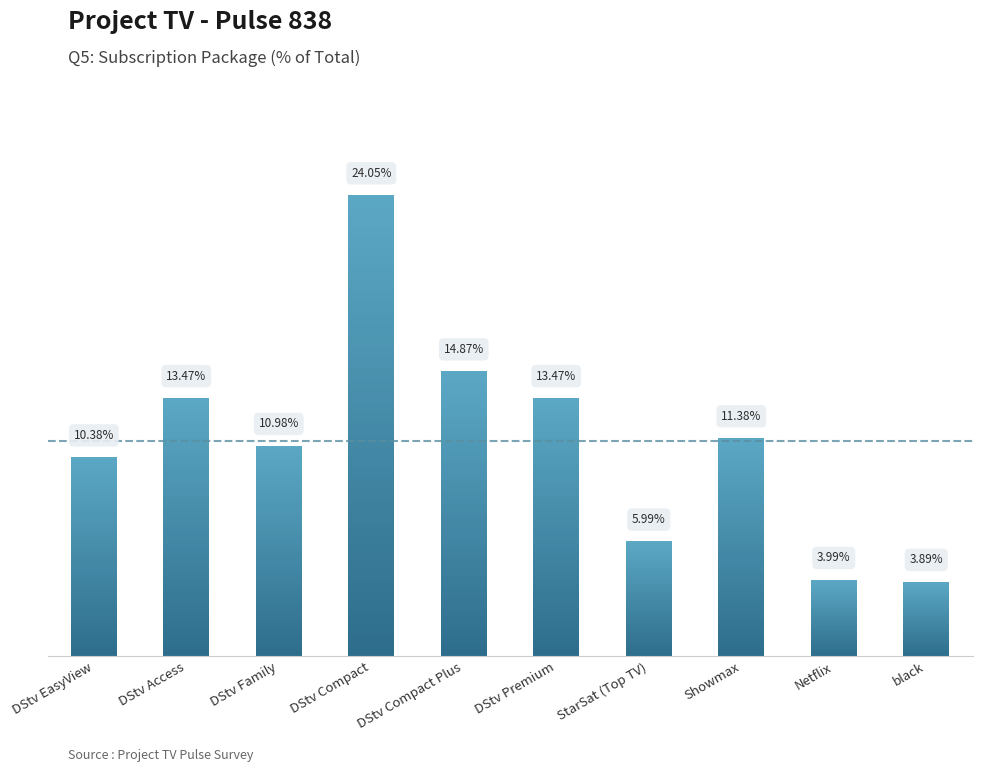

The chart shows a value of 7.5 at DStv Family. True or false?

False